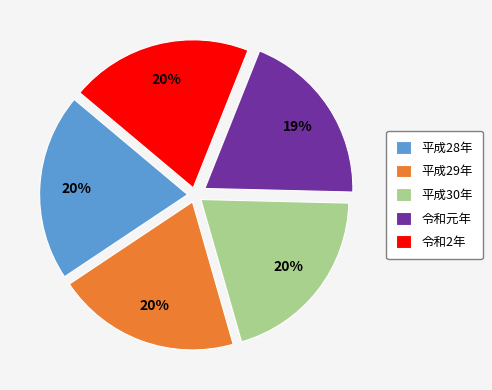

What percentage is the 平成30年 slice, to the nearest percent?

20%